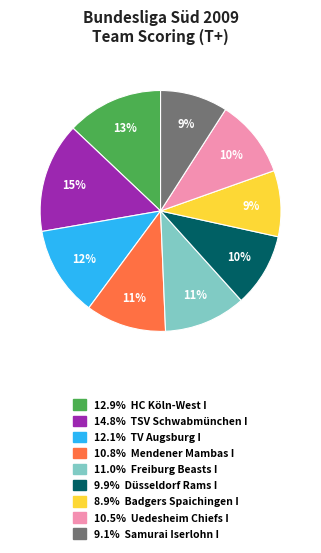

Is there any slice that represents more than half of the pie?

No